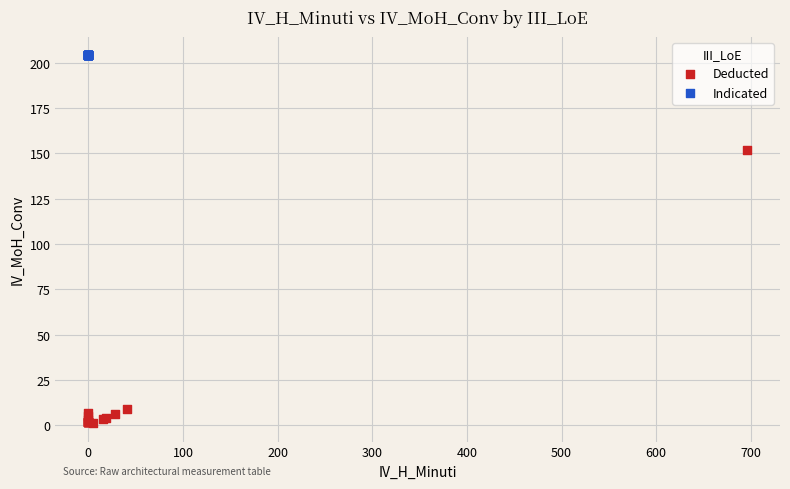

Which series contains the lowest Y value?

Deducted